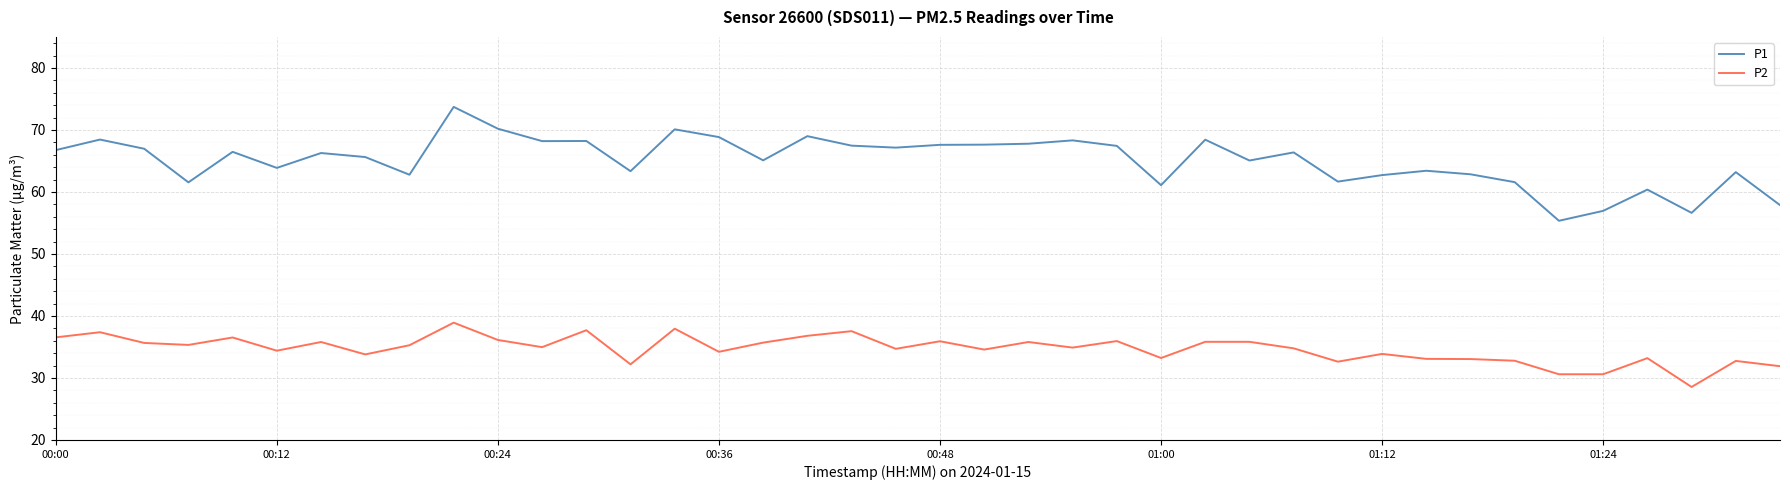

Does the chart have visible grid lines?

Yes